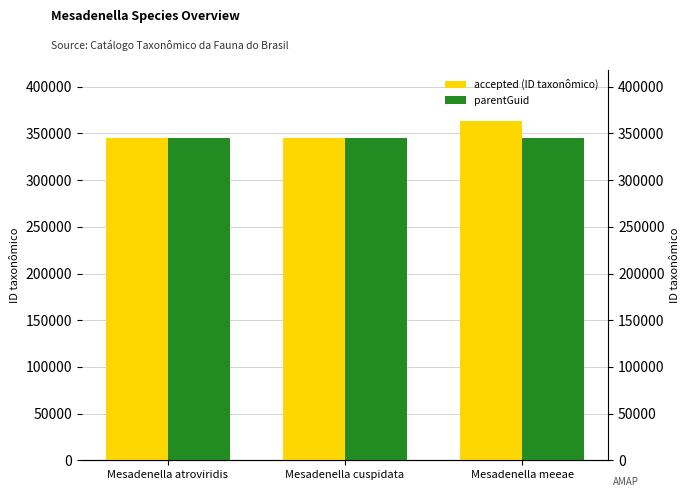

True or false: parentGuid has a value of 560337 at Mesadenella cuspidata.

False